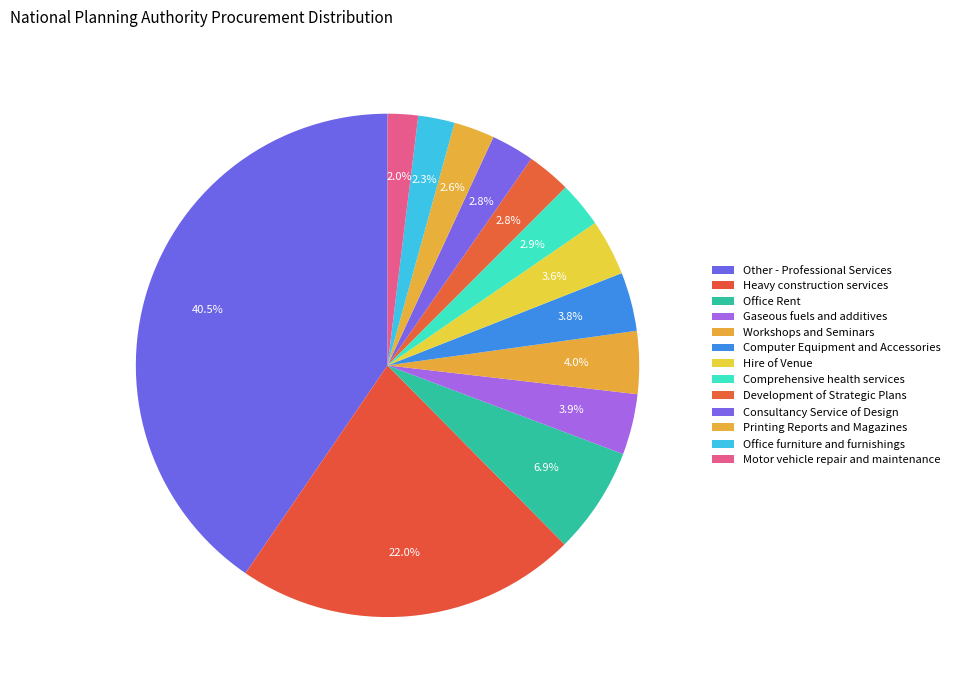

Which slice is the largest?

Other - Professional Services